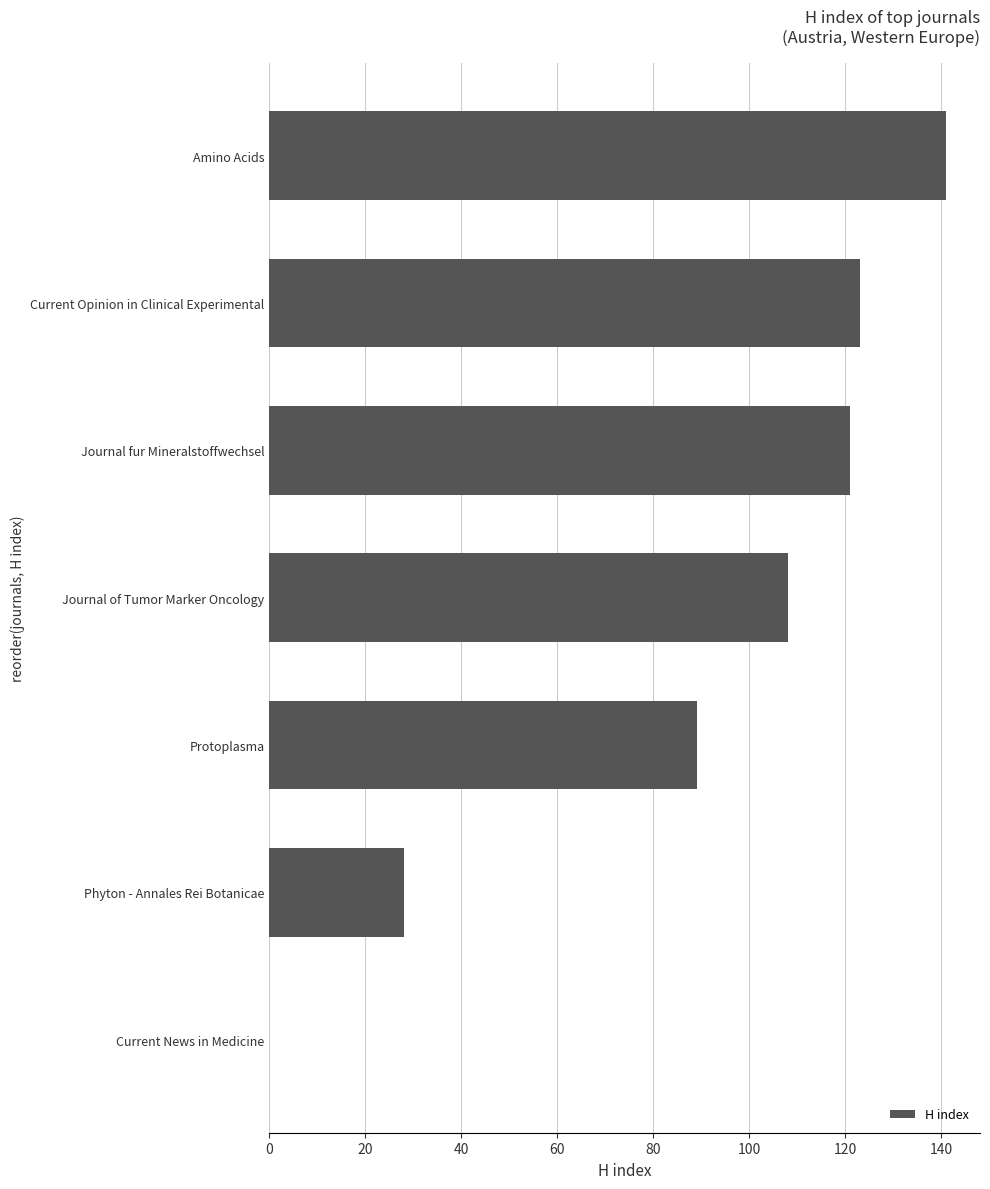

Reading bottom to top, list all the values displayed in this chart.

Current News in Medicine=0	Phyton - Annales Rei Botanicae=28	Protoplasma=89	Journal of Tumor Marker Oncology=108	Journal fur Mineralstoffwechsel=121	Current Opinion in Clinical Experimental=123	Amino Acids=141